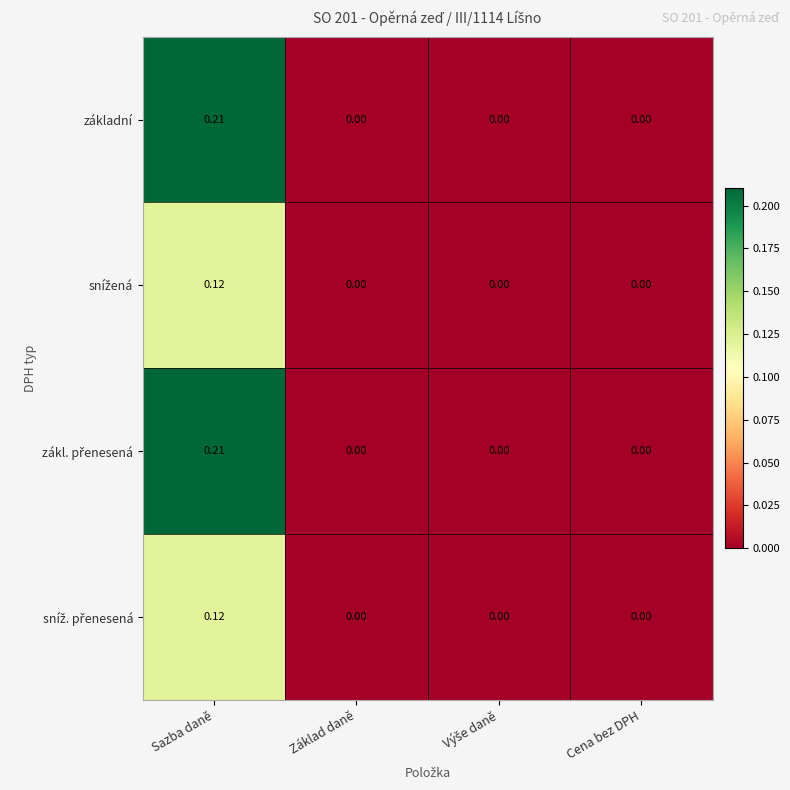

Which category has the highest value across all series?

Sazba daně